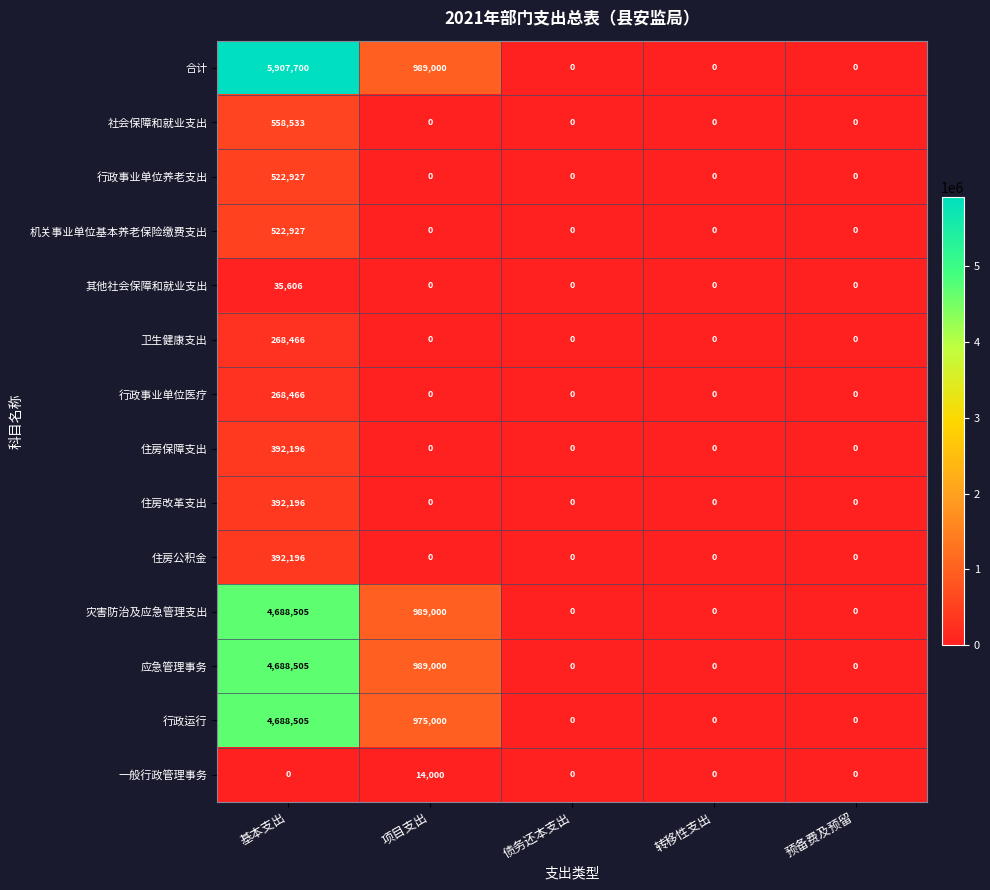

Which series has the largest range (max minus min)?

合计